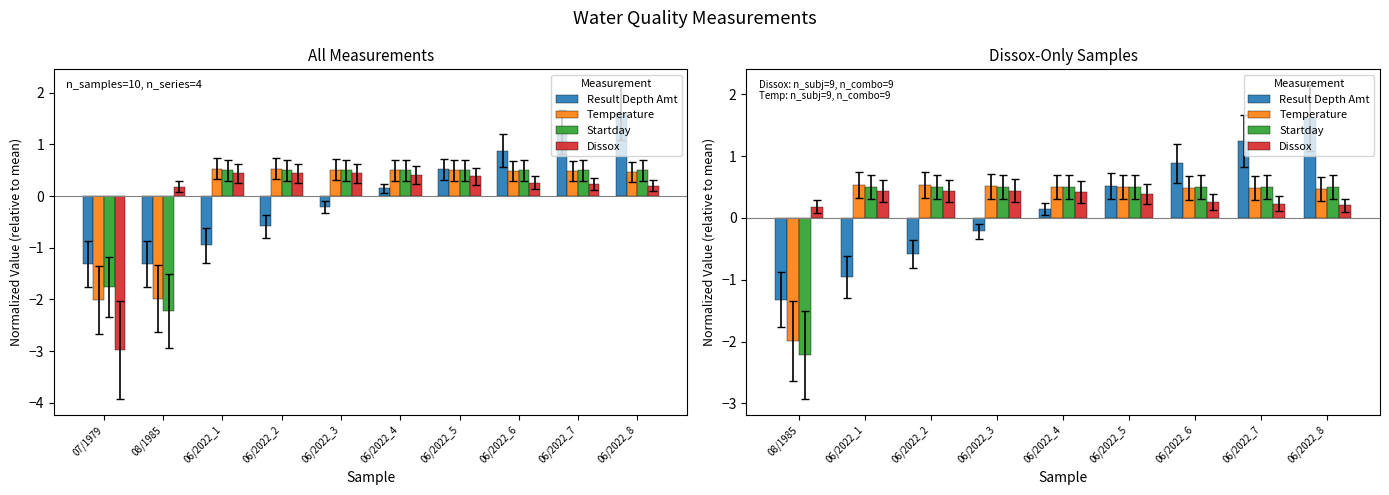

How many data points in Startday are less than 0?

1